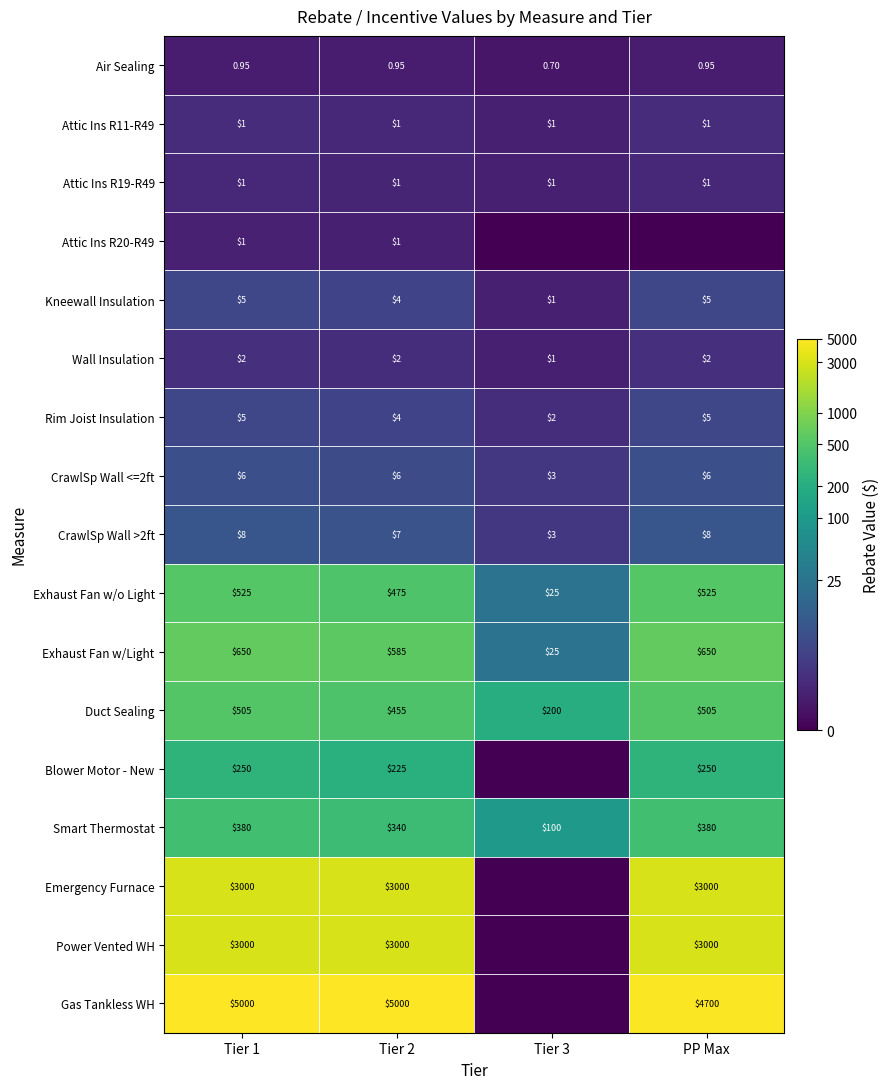

Is the value of Attic Ins R20-R49 at Tier 1 greater than the value of Gas Tankless WH at Tier 1?

No